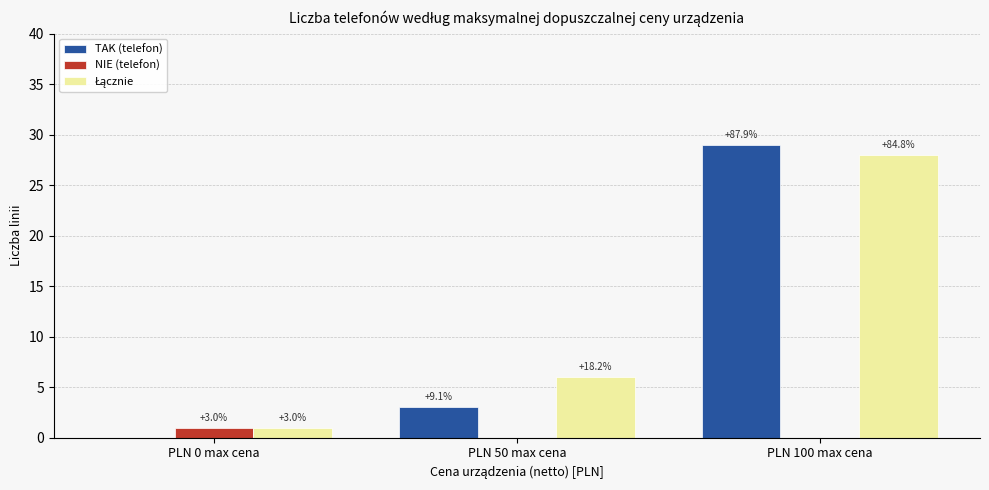

How many groups of bars are there?

3